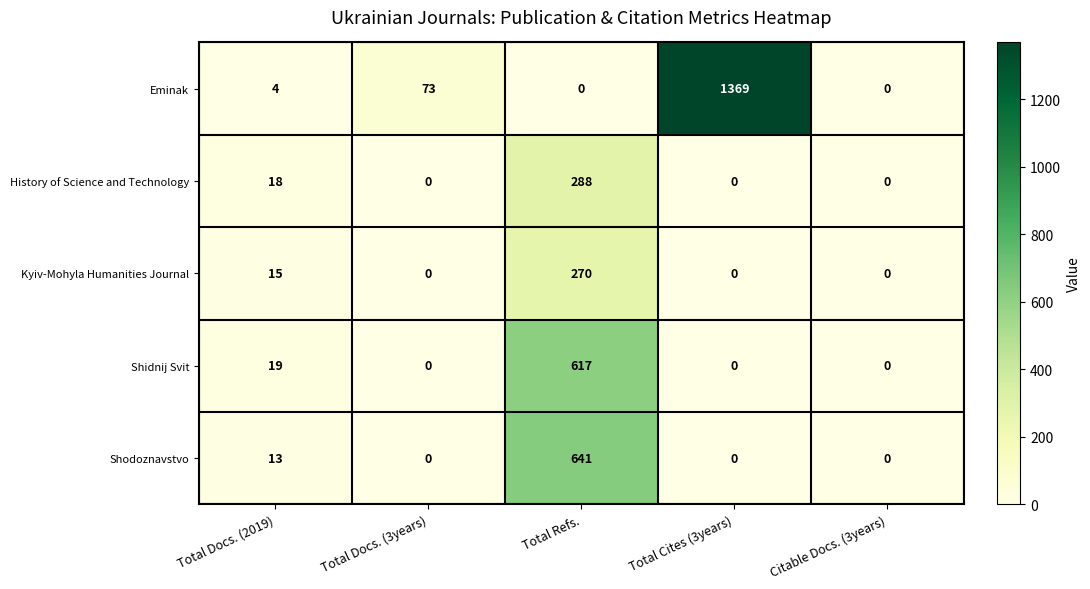

Reading right to left, list all the values displayed in this chart.

Eminak: Citable Docs. (3years)=0	Total Cites (3years)=1369	Total Refs.=0	Total Docs. (3years)=73	Total Docs. (2019)=4
History of Science and Technology: Citable Docs. (3years)=0	Total Cites (3years)=0	Total Refs.=288	Total Docs. (3years)=0	Total Docs. (2019)=18
Kyiv-Mohyla Humanities Journal: Citable Docs. (3years)=0	Total Cites (3years)=0	Total Refs.=270	Total Docs. (3years)=0	Total Docs. (2019)=15
Shidnij Svit: Citable Docs. (3years)=0	Total Cites (3years)=0	Total Refs.=617	Total Docs. (3years)=0	Total Docs. (2019)=19
Shodoznavstvo: Citable Docs. (3years)=0	Total Cites (3years)=0	Total Refs.=641	Total Docs. (3years)=0	Total Docs. (2019)=13